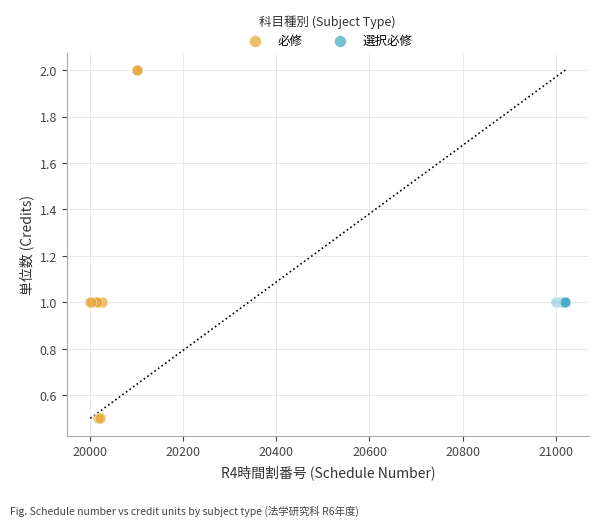

Which series contains the highest Y value?

必修